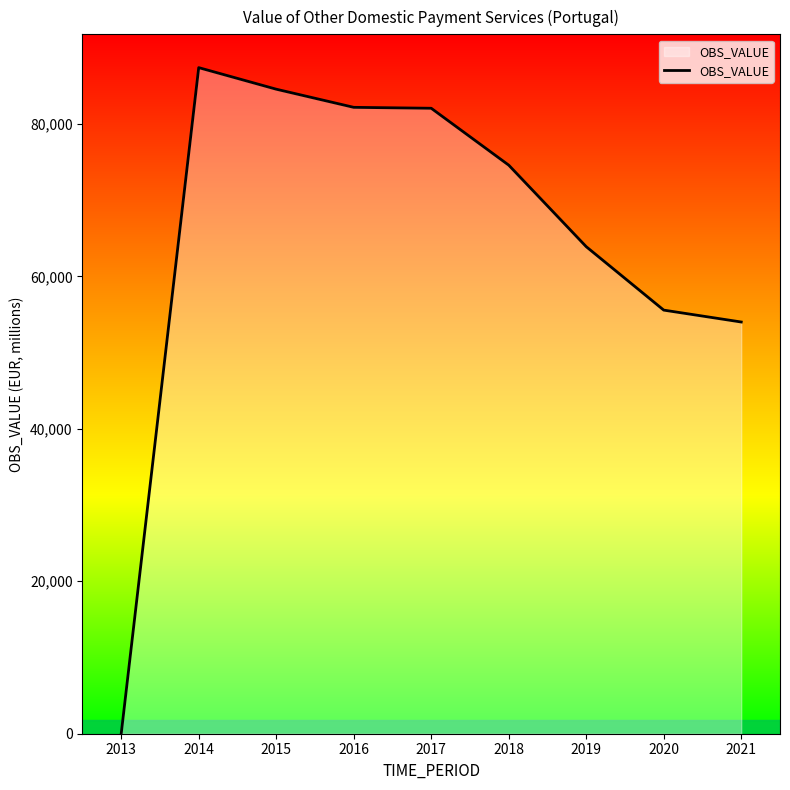

What is the greatest value displayed?

87383.8